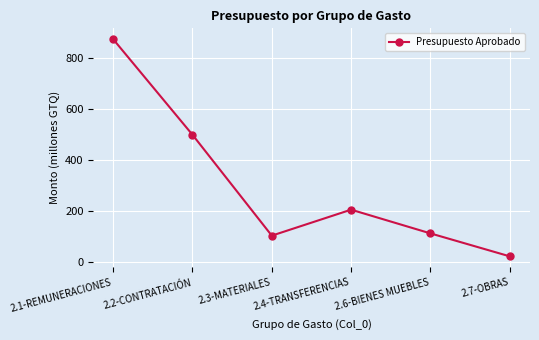

Where does the data first go above 205?

2.1-REMUNERACIONES